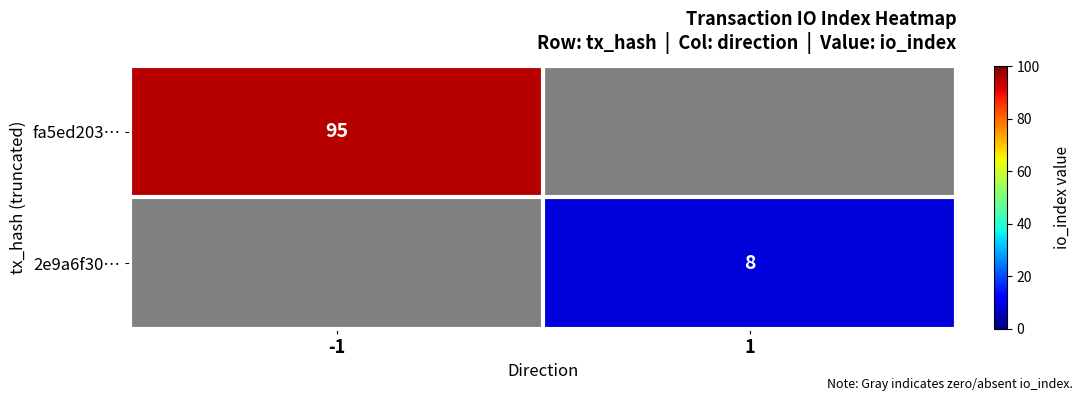

Is the value of 2e9a6f30… at 1 greater than the value of fa5ed203… at -1?

No